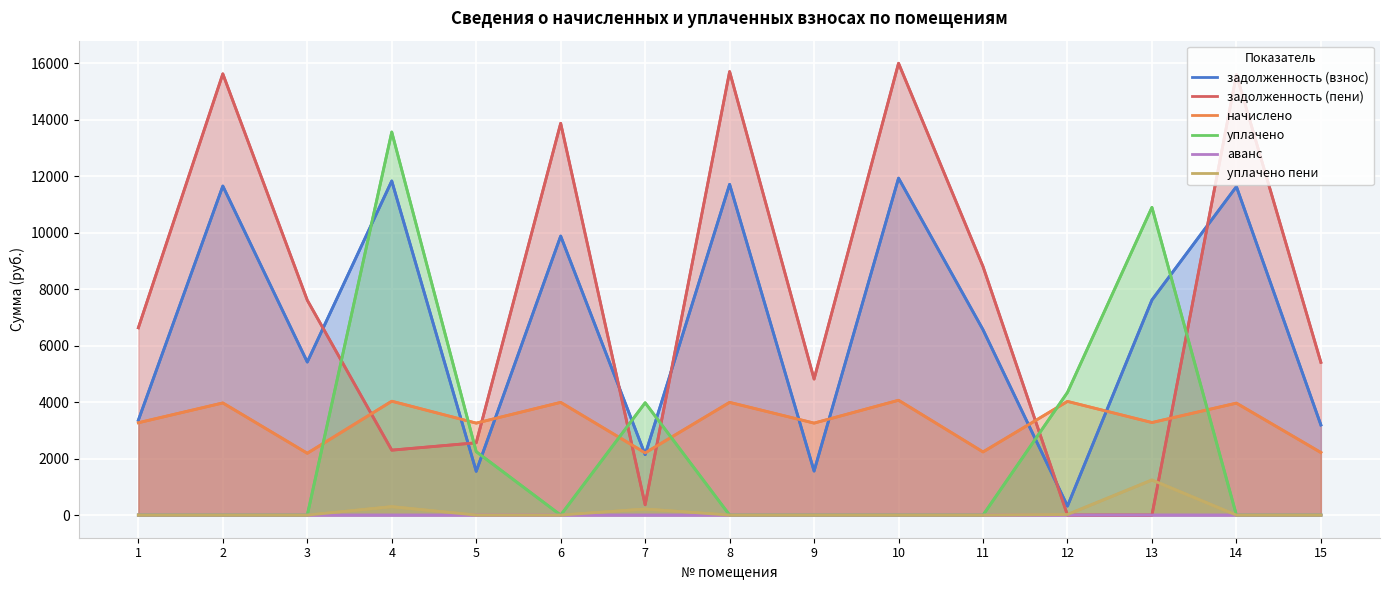

What is the total value across all series at 8?

31421.0